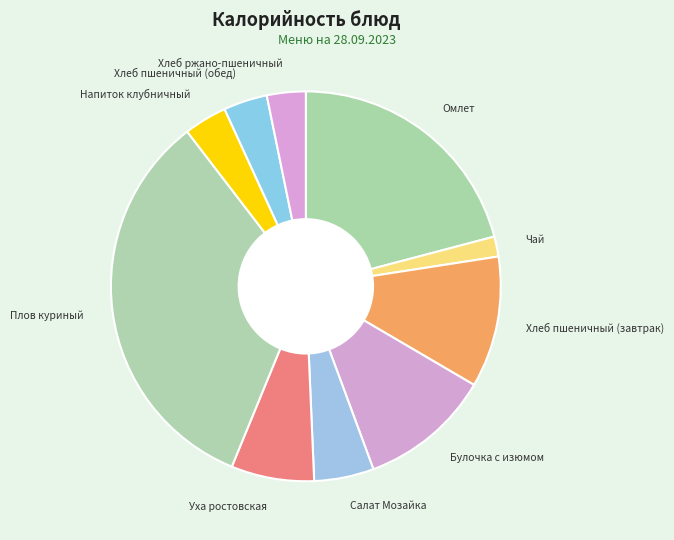

Between Булочка с изюмом and Чай, which is larger?

Булочка с изюмом